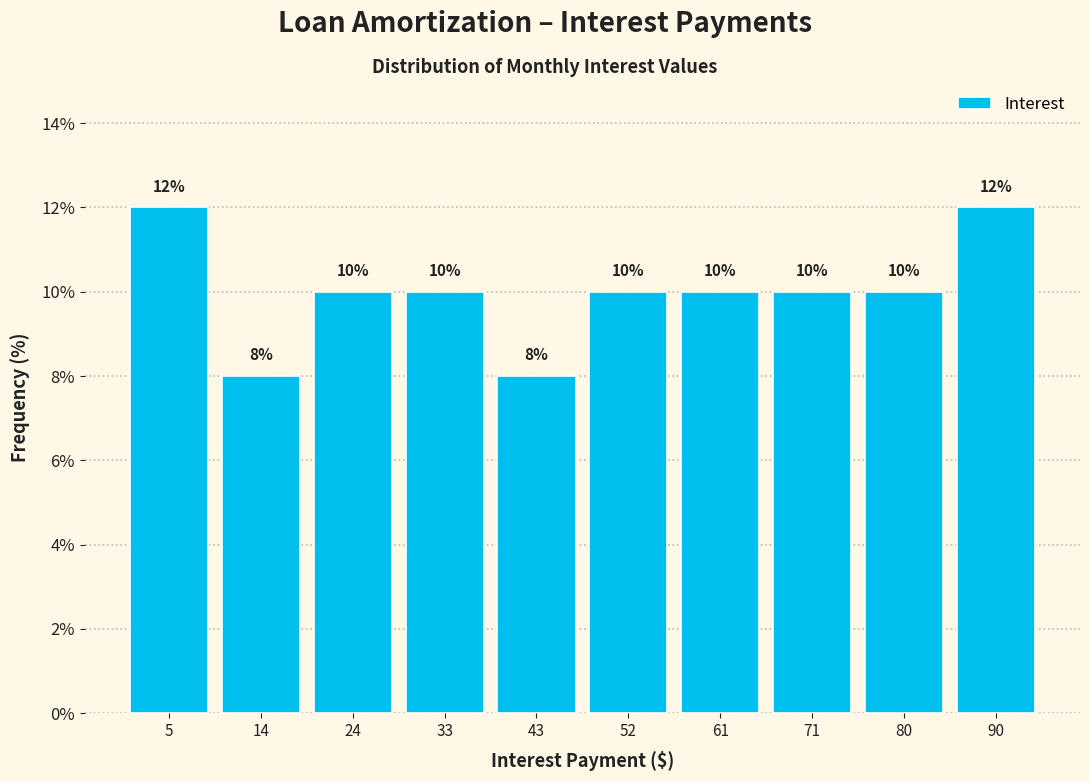

What is the height of the bar covering 19 to 28 on the x-axis? The bar edges are not printed on the chart, so give them approximately, as read against the axis.

10